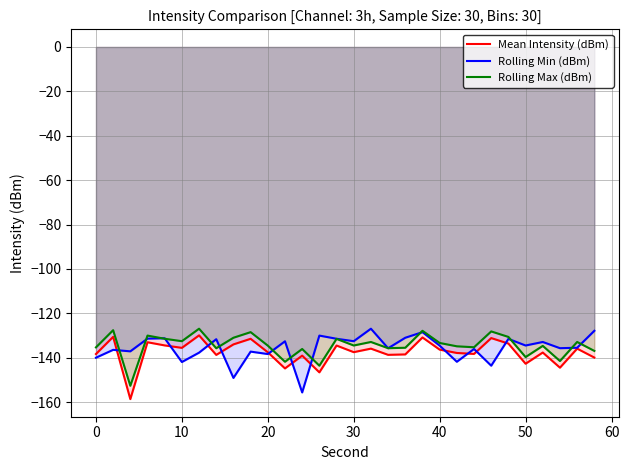

Rank the series by their maximum value, from lowest to highest.

Mean Intensity (dBm), Rolling Min (dBm), Rolling Max (dBm)